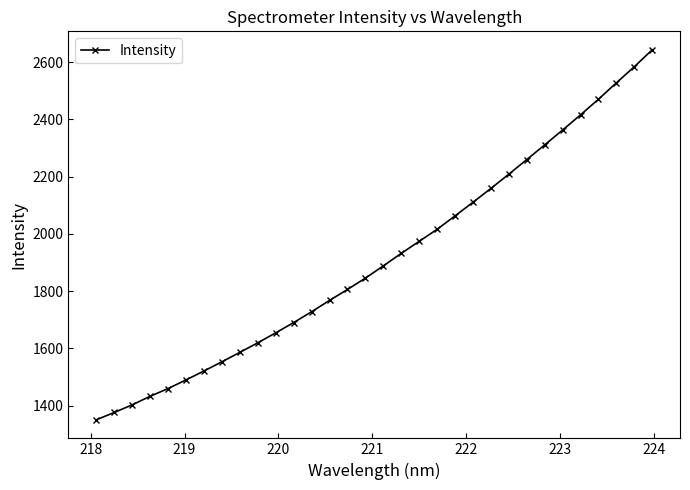

What is the difference between the maximum and second lowest values?

1267.2